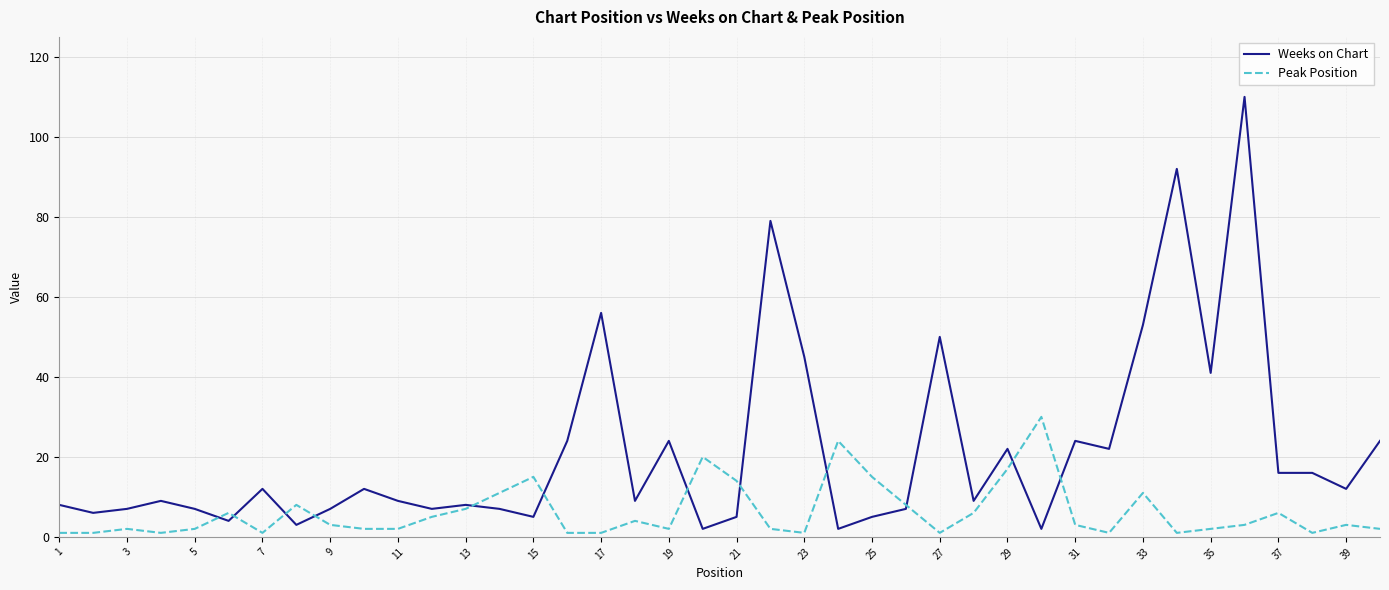

In Peak Position, how many points are higher than both neighbors (excluding endpoints)?

11